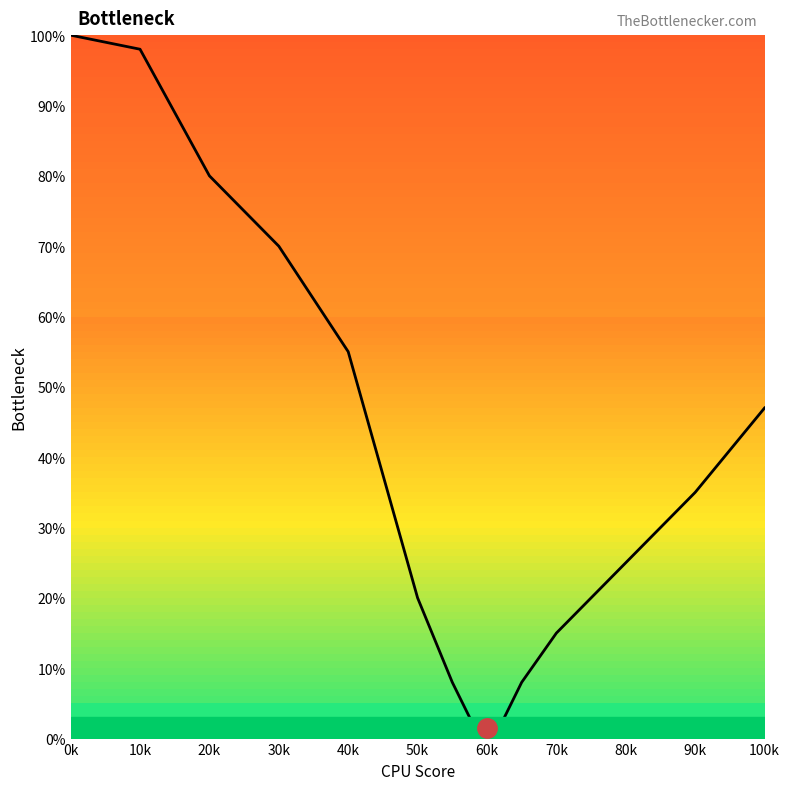

What is the label of the 14th point from the right?

10k